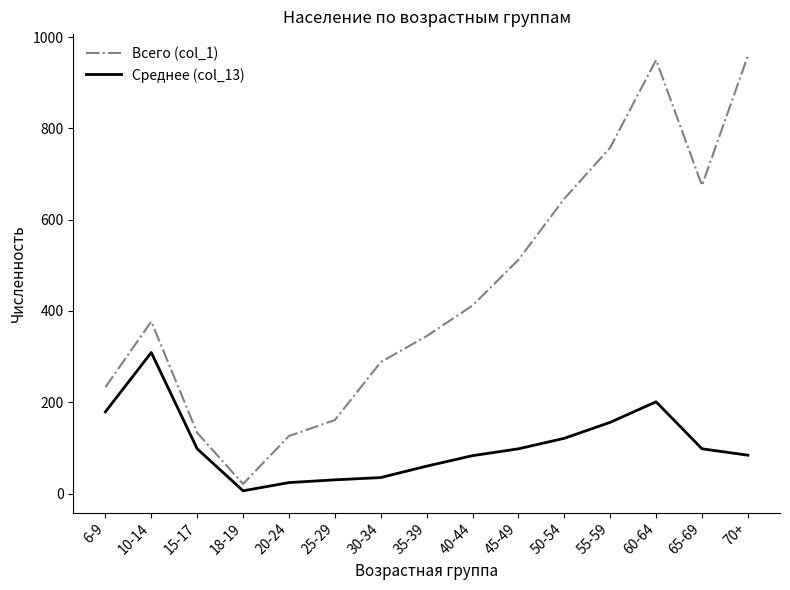

The Среднее (col_13) series shows 98 at 15-17. True or false?

True